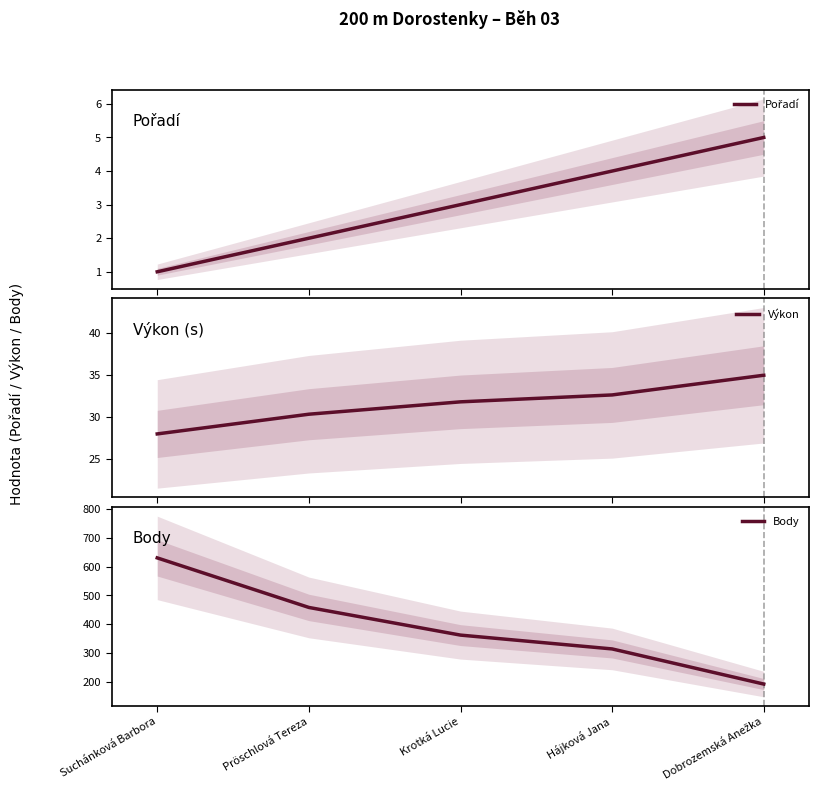

What is the difference between the highest and lowest values at Dobrozemská Anežka?

187.0